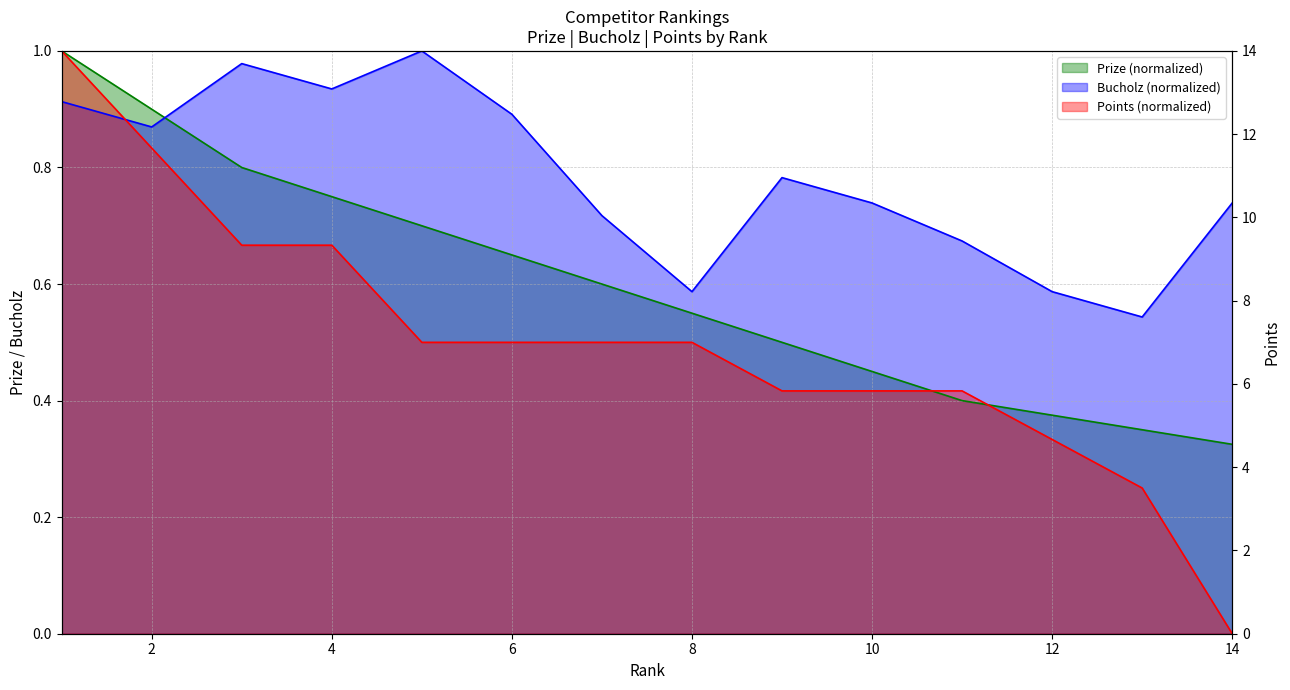

Does the chart display data point markers on the line(s)?

No